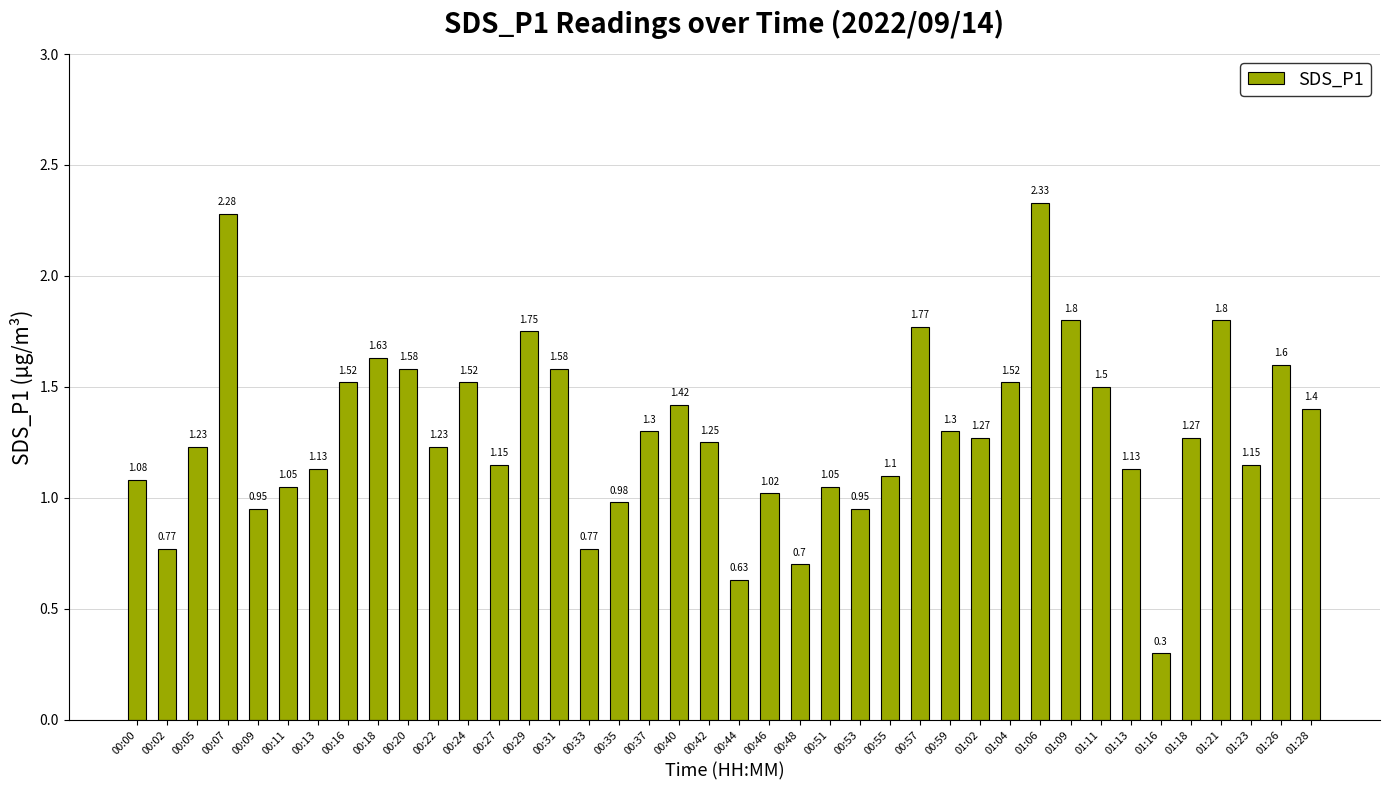

What is the sum of the values at 01:09 and 00:00?

2.9